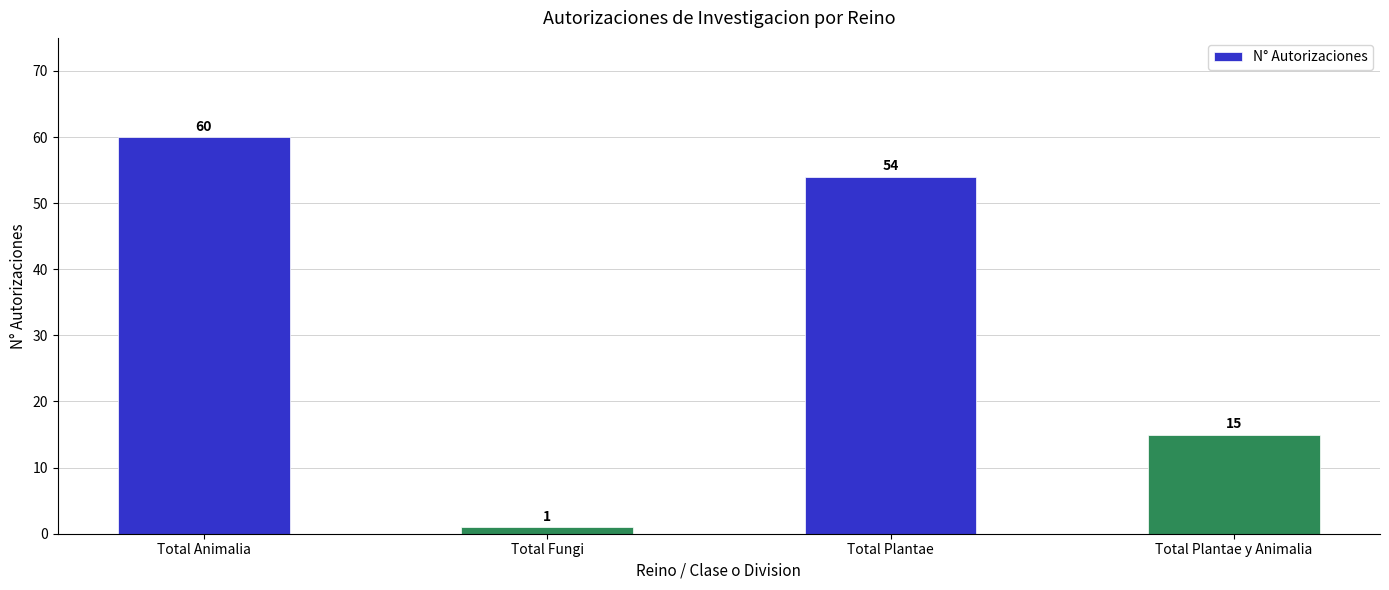

Reading left to right, what are all the values shown in this chart?

60	1	54	15